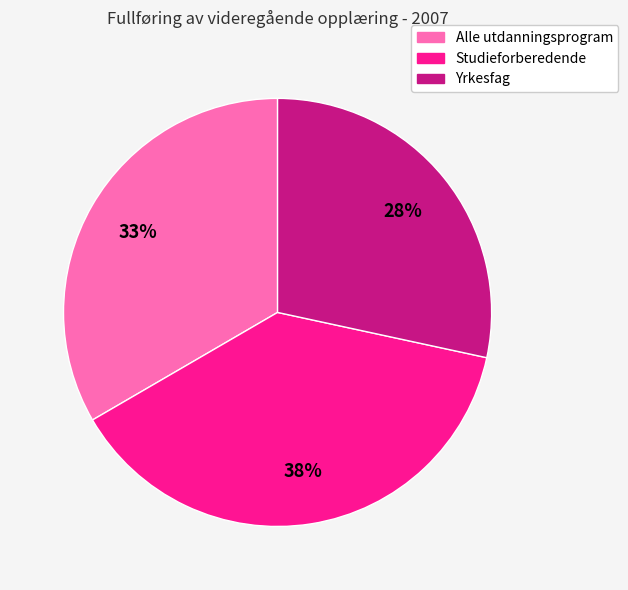

Do Studieforberedende and Alle utdanningsprogram together represent more than half of the pie?

Yes